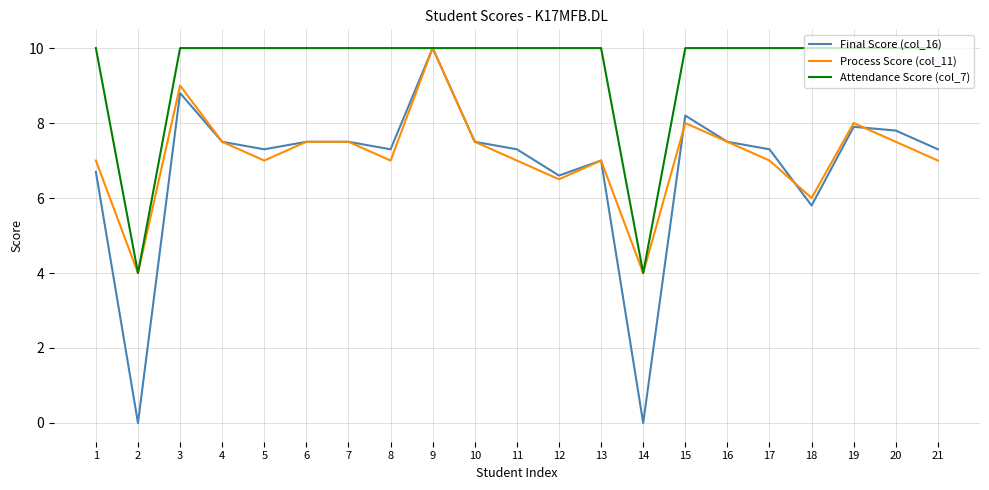

True or false: Attendance Score (col_7) has a value of 3.9 at 21.

False